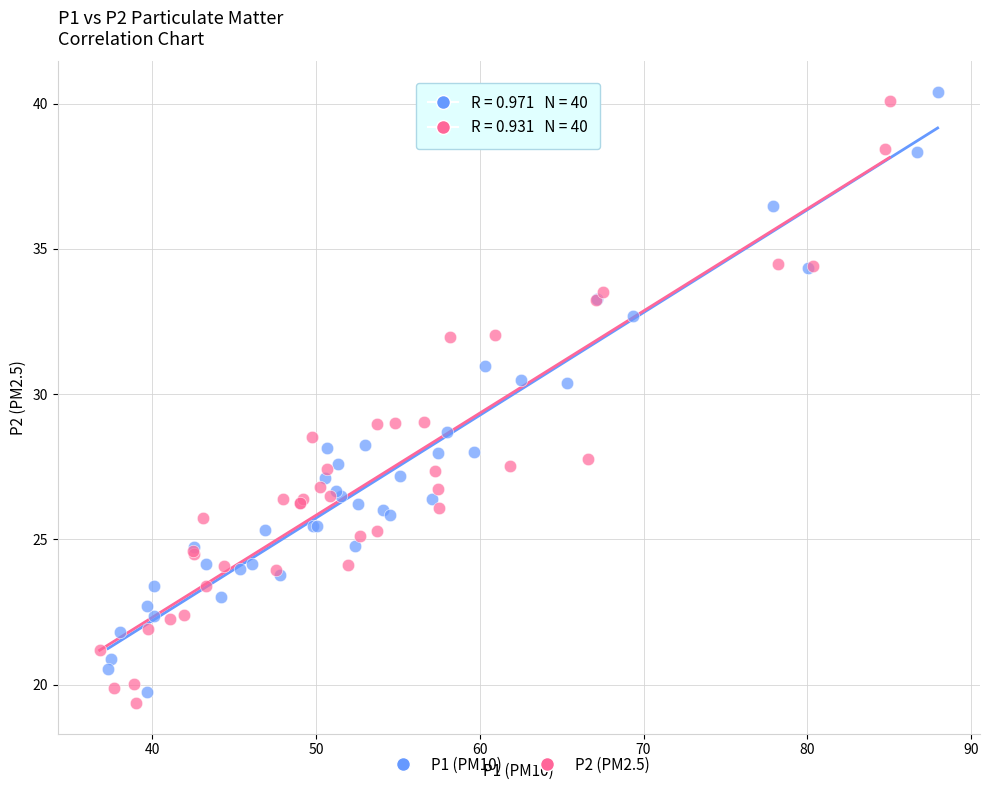

Which series has the largest Y range (max minus min)?

P2 (PM2.5)